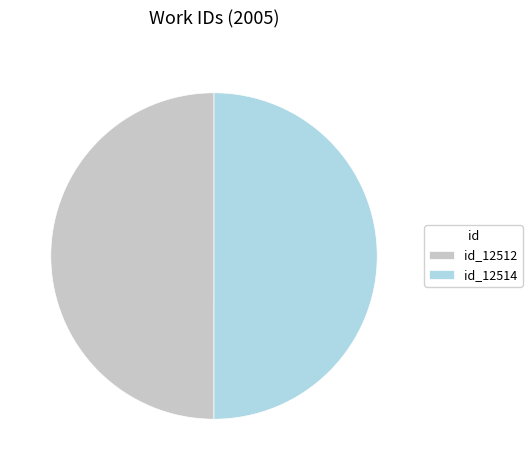

Is it true that id_12514 is 36% of the pie?

False